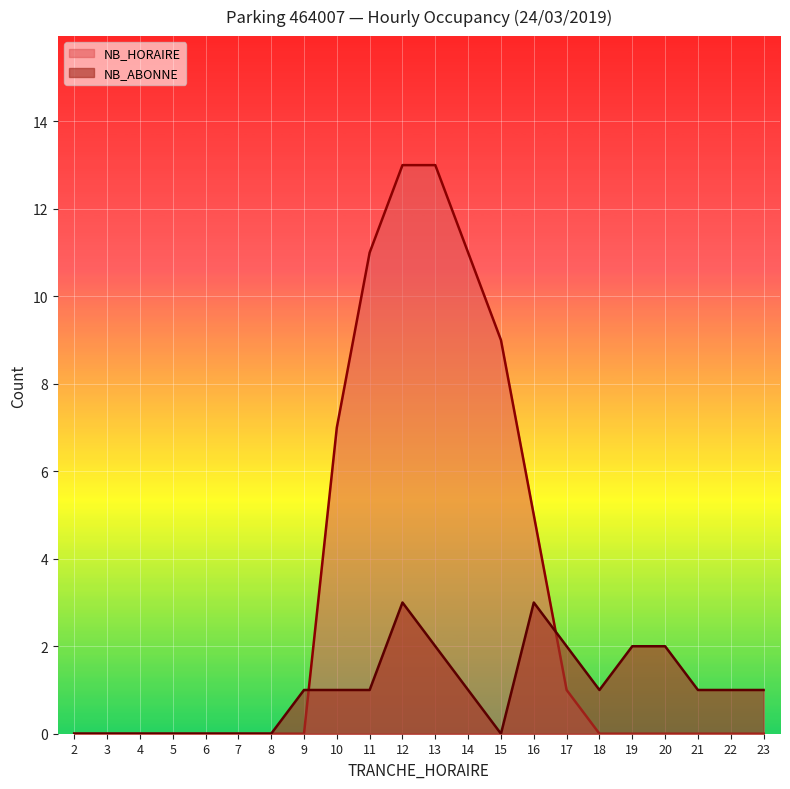

After their last crossing, which series has the higher values: NB_HORAIRE or NB_ABONNE?

NB_ABONNE